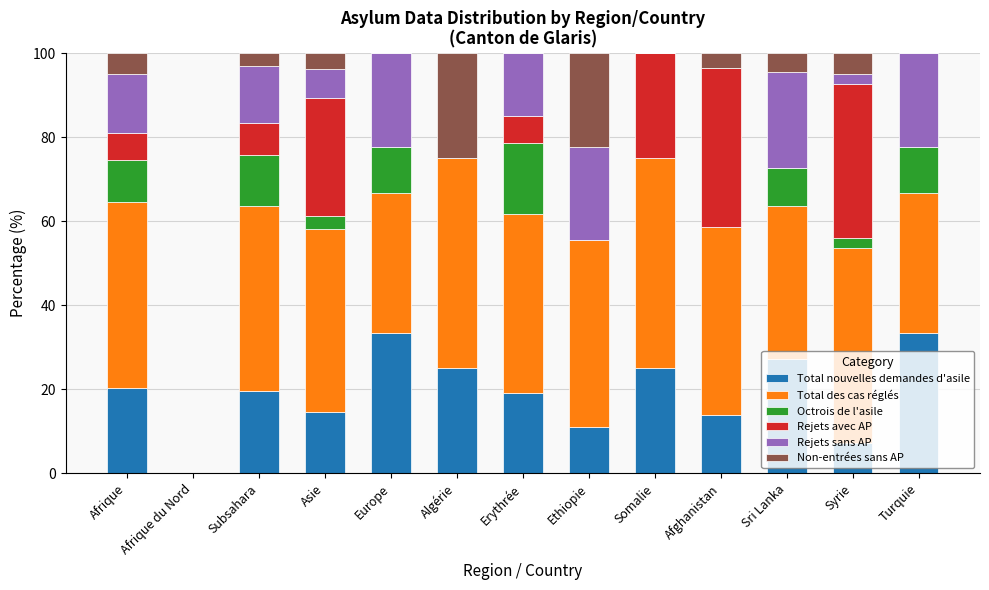

What is the highest value of the Total nouvelles demandes d'asile series?

33.3